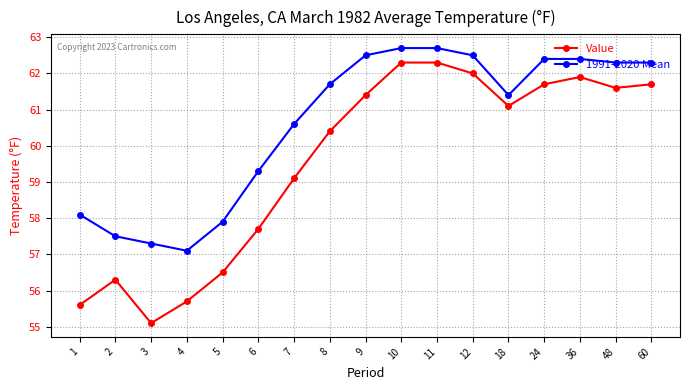

Reading right to left, list all the values displayed in this chart.

Value: 60=61.7	48=61.6	36=61.9	24=61.7	18=61.1	12=62.0	11=62.3	10=62.3	9=61.4	8=60.4	7=59.1	6=57.7	5=56.5	4=55.7	3=55.1	2=56.3	1=55.6
1991-2020 Mean: 60=62.3	48=62.3	36=62.4	24=62.4	18=61.4	12=62.5	11=62.7	10=62.7	9=62.5	8=61.7	7=60.6	6=59.3	5=57.9	4=57.1	3=57.3	2=57.5	1=58.1